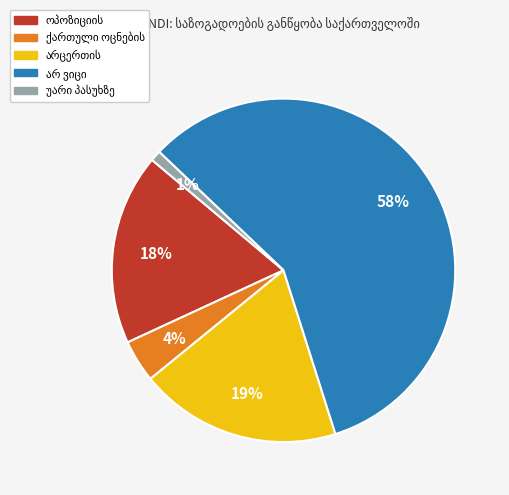

Is there any slice that represents more than half of the pie?

Yes